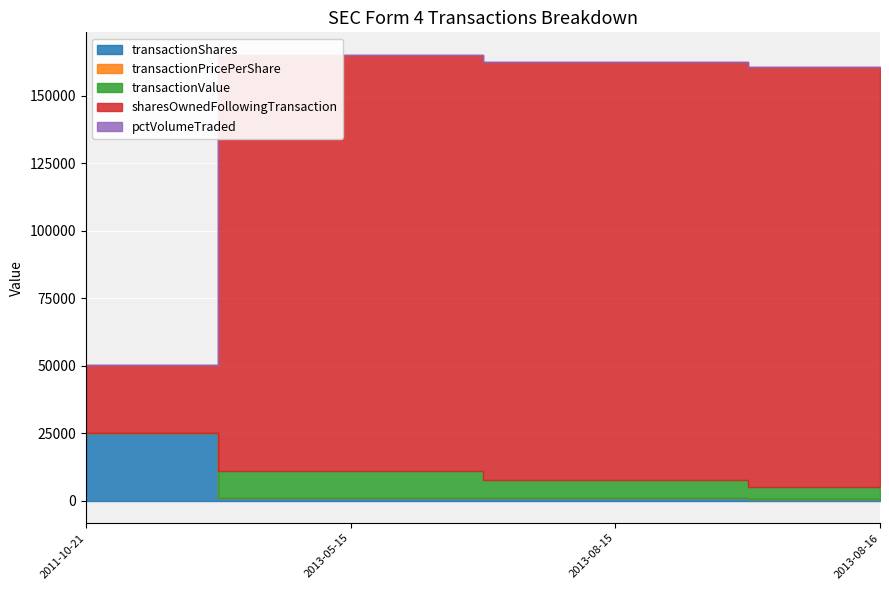

Rank the series by their maximum value, from lowest to highest.

transactionPricePerShare, pctVolumeTraded, transactionValue, transactionShares, sharesOwnedFollowingTransaction